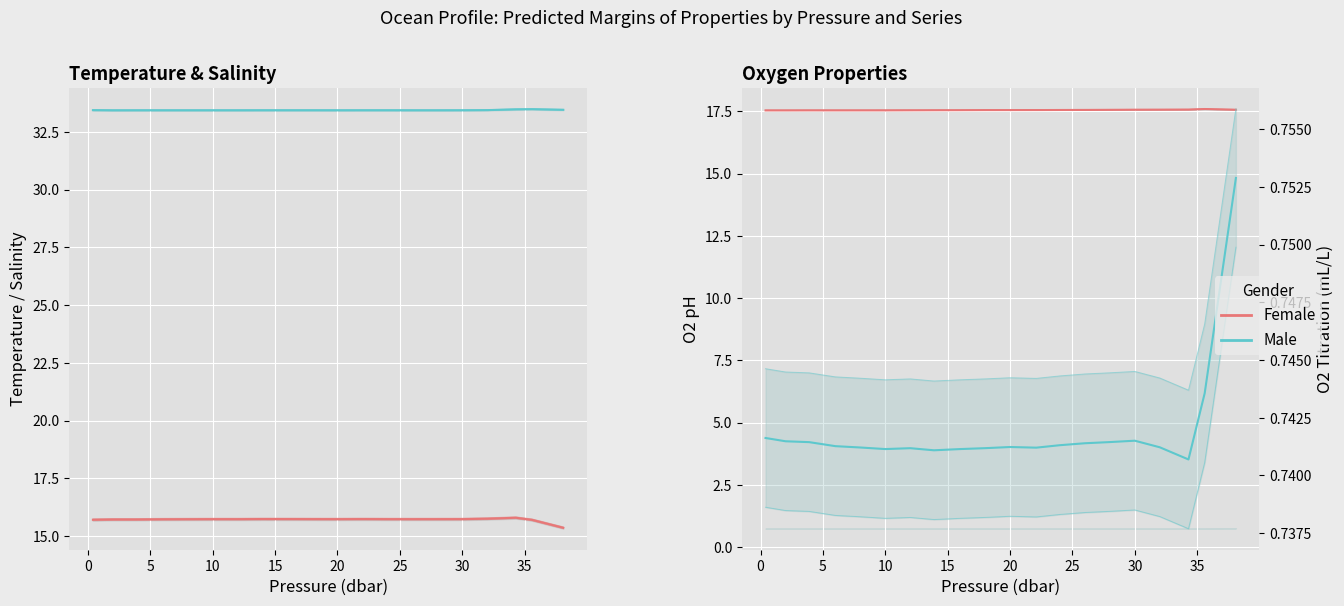

At 5, list the series in order from largest to smallest.

Salinity (PSU), O2 pH, Temperature (°C), O2 Titration